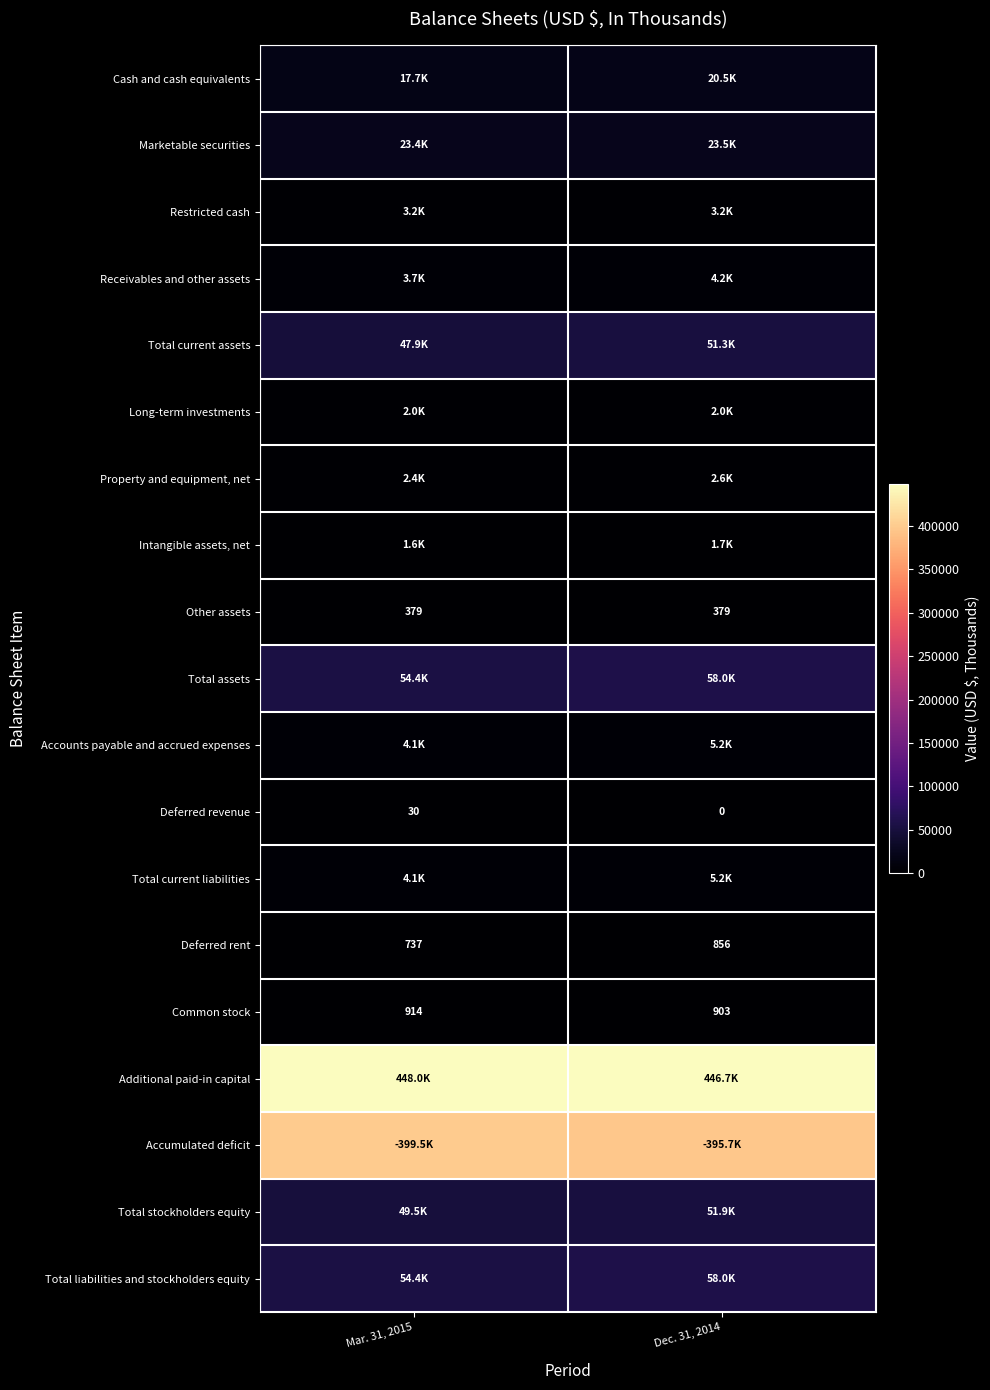

The Common stock series shows 1421 at Dec. 31, 2014. True or false?

False